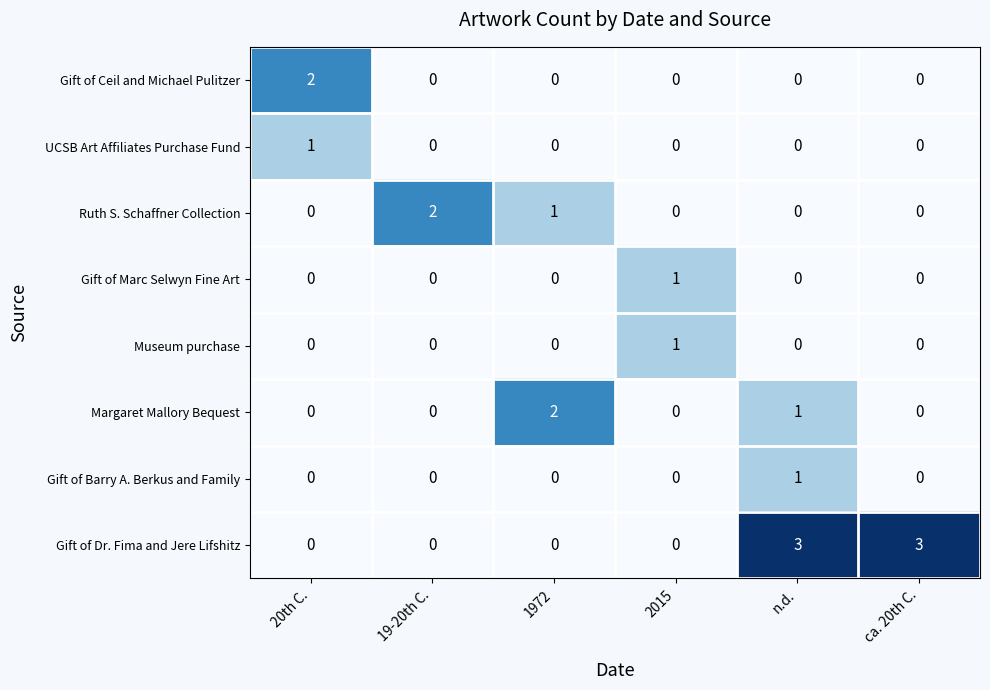

How many data points in Gift of Marc Selwyn Fine Art are above 0?

1